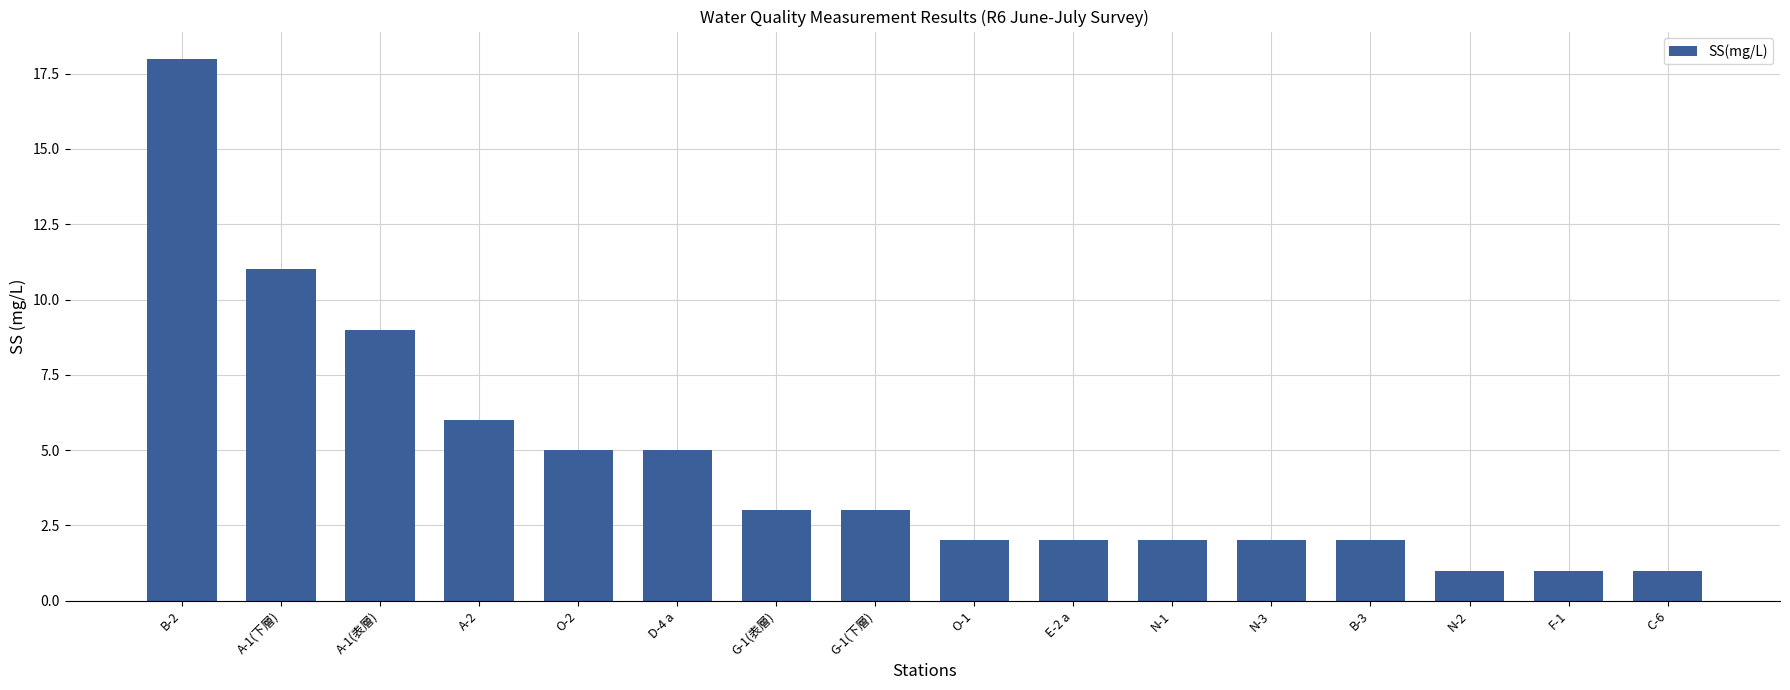

Approximately how many times larger is the value at O-1 compared to C-6?

2.0